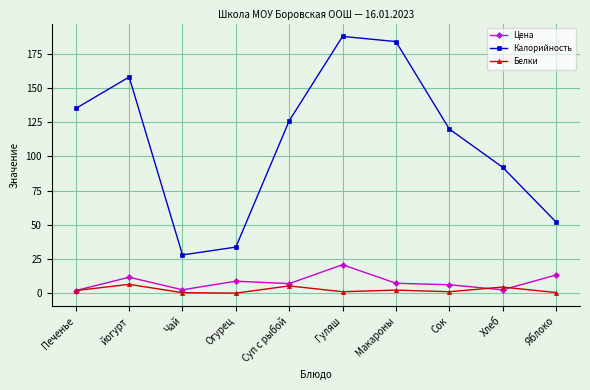

Between Чай and Макароны, which series saw the biggest shift?

Калорийность